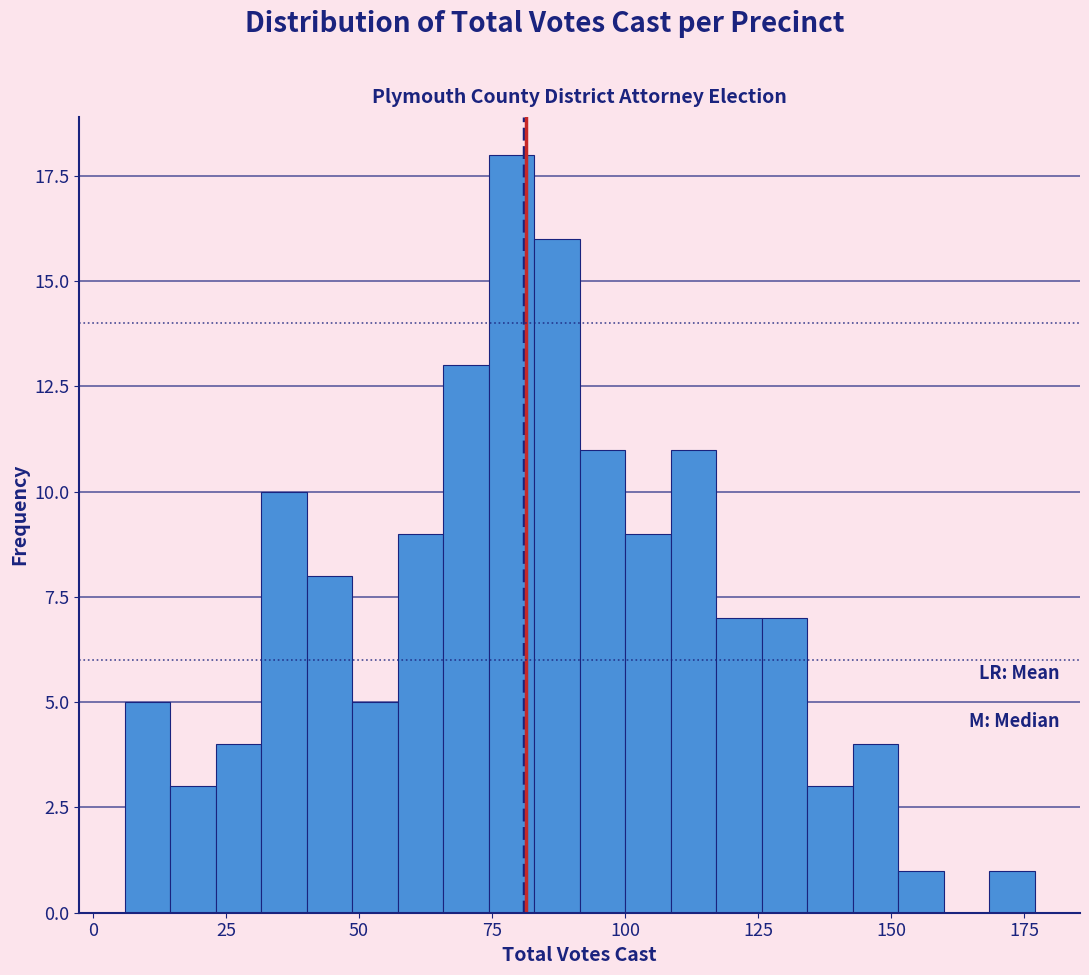

Around what value on the x-axis is the tallest bar? Give the approximate position of its centre, as read against the axis.

80